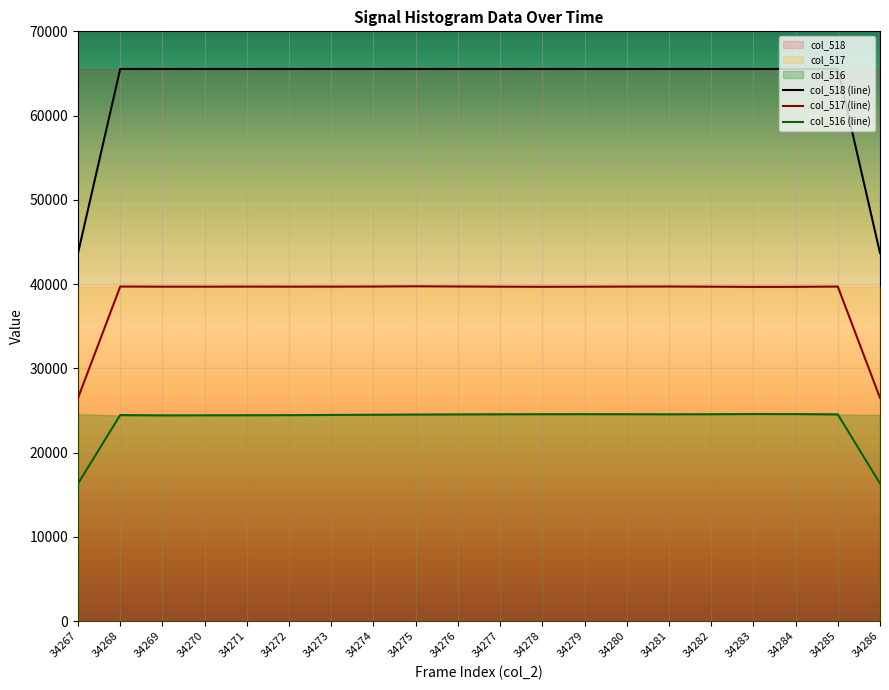

Reading right to left, transcribe all the data shown in this chart.

col_518 (line): 34286=43690.0	34285=65535.0	34284=65535.0	34283=65535.0	34282=65535.0	34281=65535.0	34280=65535.0	34279=65535.0	34278=65535.0	34277=65535.0	34276=65535.0	34275=65535.0	34274=65535.0	34273=65535.0	34272=65535.0	34271=65535.0	34270=65535.0	34269=65535.0	34268=65535.0	34267=43690.0
col_517 (line): 34286=26490.3	34285=39706.0	34284=39672.7	34283=39668.0	34282=39690.0	34281=39711.0	34280=39702.0	34279=39689.7	34278=39677.0	34277=39692.3	34276=39714.7	34275=39736.3	34274=39708.3	34273=39696.3	34272=39694.0	34271=39699.7	34270=39692.0	34269=39692.0	34268=39708.3	34267=26480.3
col_516 (line): 34286=16335.0	34285=24532.7	34284=24564.0	34283=24572.7	34282=24553.0	34281=24542.0	34280=24551.0	34279=24558.7	34278=24552.0	34277=24544.3	34276=24528.3	34275=24514.0	34274=24490.0	34273=24468.0	34272=24442.3	34271=24434.0	34270=24422.7	34269=24415.7	34268=24456.0	34267=16319.7